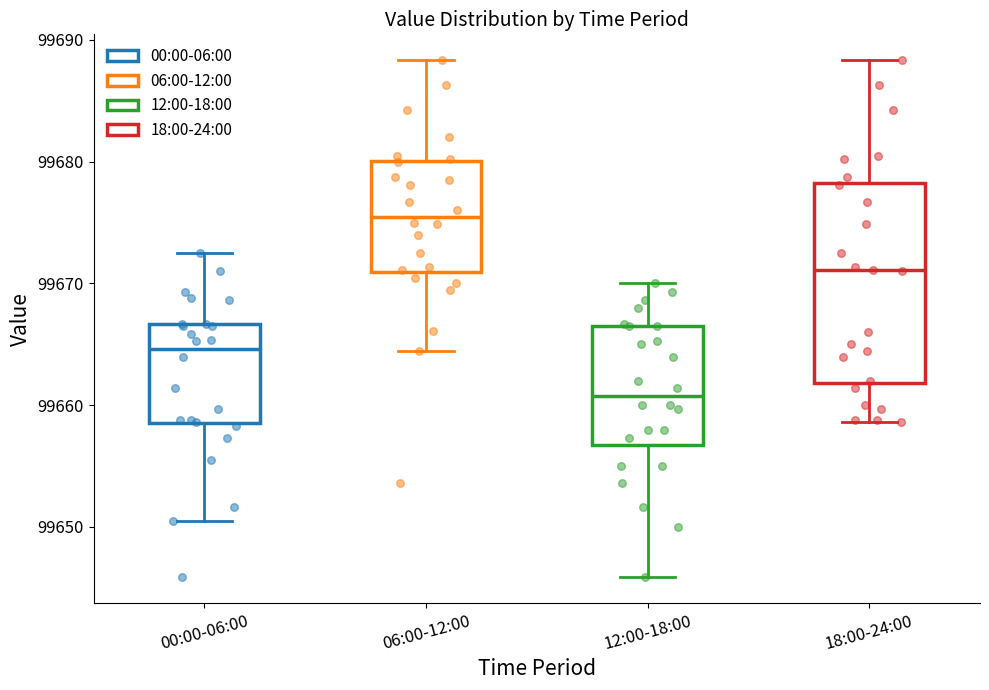

Reading left to right, read every box against the y-axis: the position of its median line, the range the box covers, and the ends of its whiskers. The values are not printed on the chart, so give them approximately, as read against the axis.

00:00-06:00: median 99665, box 99659 to 99667, whiskers 99651 to 99673
06:00-12:00: median 99676, box 99671 to 99680, whiskers 99664 to 99688
12:00-18:00: median 99661, box 99657 to 99666, whiskers 99646 to 99670
18:00-24:00: median 99671, box 99662 to 99678, whiskers 99659 to 99688